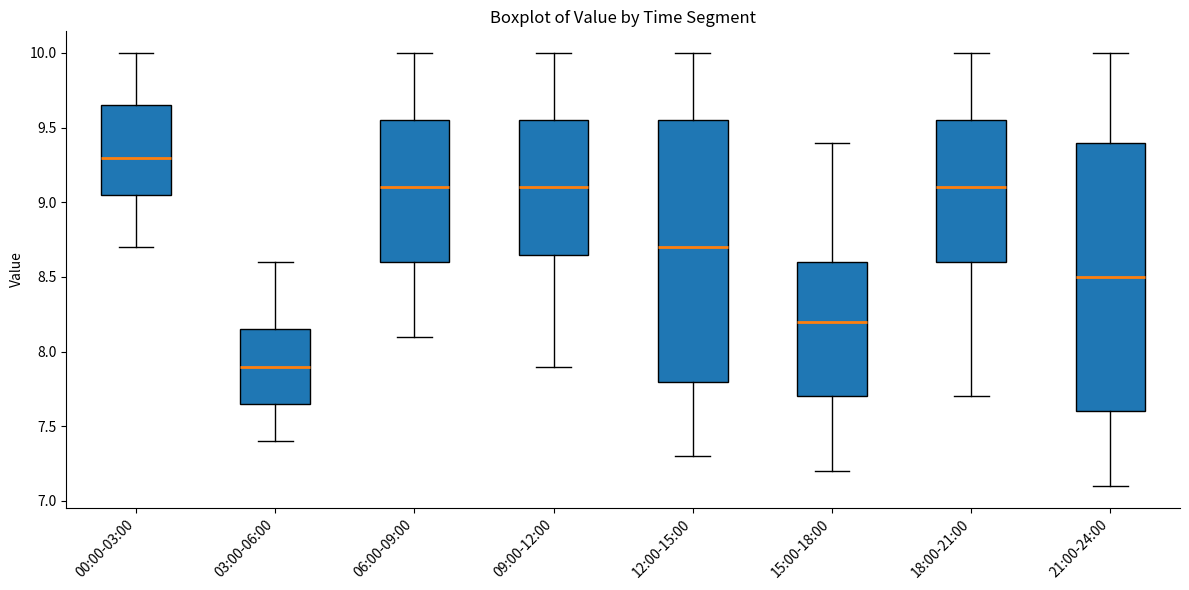

Reading left to right, read every box against the y-axis: the position of its median line, the range the box covers, and the ends of its whiskers. The values are not printed on the chart, so give them approximately, as read against the axis.

00:00-03:00: median 9.30, box 9.05 to 9.65, whiskers 8.70 to 10.00
03:00-06:00: median 7.90, box 7.65 to 8.15, whiskers 7.40 to 8.60
06:00-09:00: median 9.10, box 8.60 to 9.55, whiskers 8.10 to 10.00
09:00-12:00: median 9.10, box 8.65 to 9.55, whiskers 7.90 to 10.00
12:00-15:00: median 8.70, box 7.80 to 9.55, whiskers 7.30 to 10.00
15:00-18:00: median 8.20, box 7.70 to 8.60, whiskers 7.20 to 9.40
18:00-21:00: median 9.10, box 8.60 to 9.55, whiskers 7.70 to 10.00
21:00-24:00: median 8.50, box 7.60 to 9.40, whiskers 7.10 to 10.00